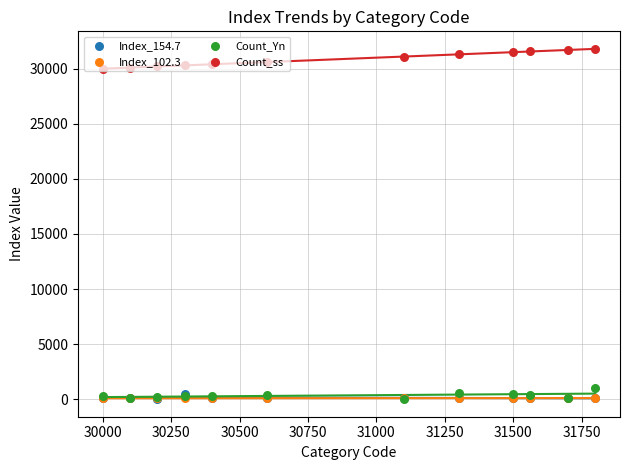

What are all the series names shown in the legend?

Index_154.7, Index_102.3, Count_Yn, Count_ss